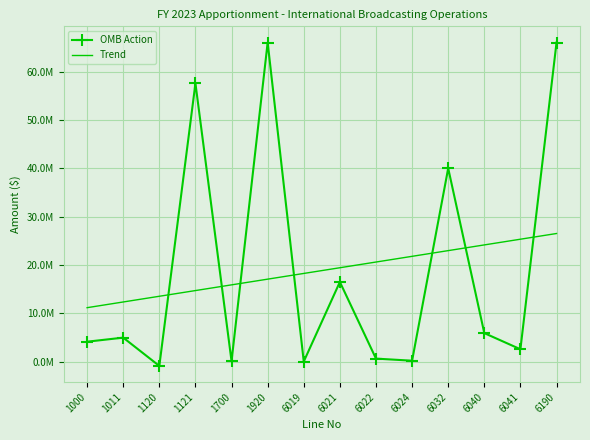

Between 6019 and 6040, which is larger?

6040